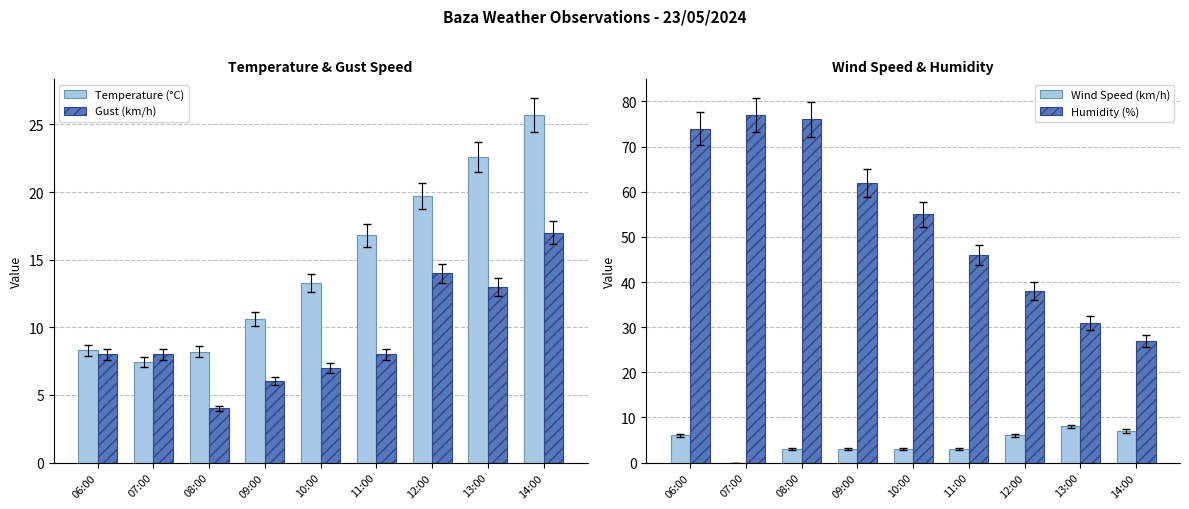

At how many categories does at least one series exceed 52?

5